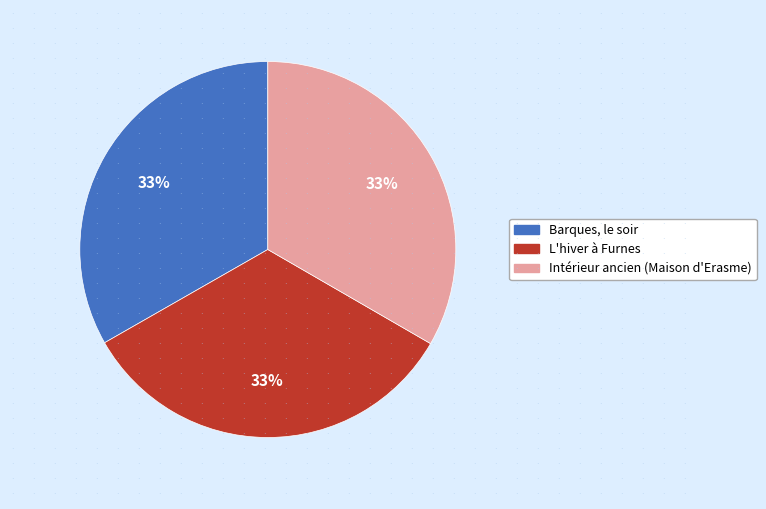

What is the ratio of the value at Barques, le soir to the value at Intérieur ancien (Maison d'Erasme)?

1.0